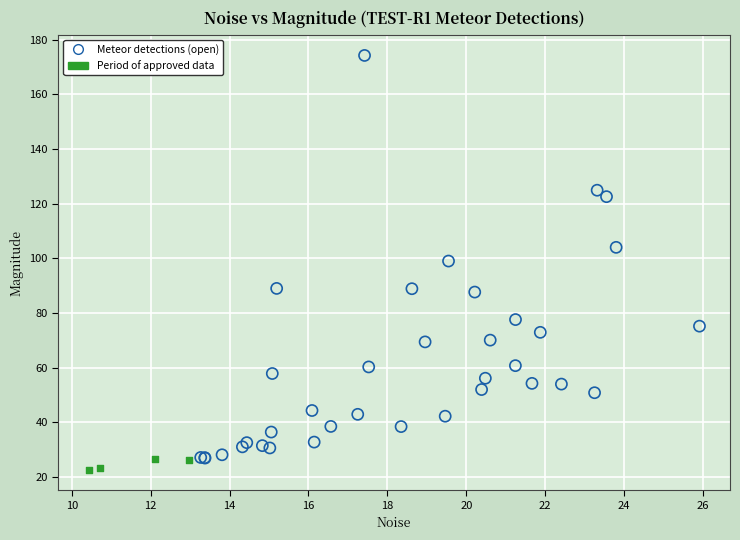

Which series contains the highest Y value?

Meteor detections (open)